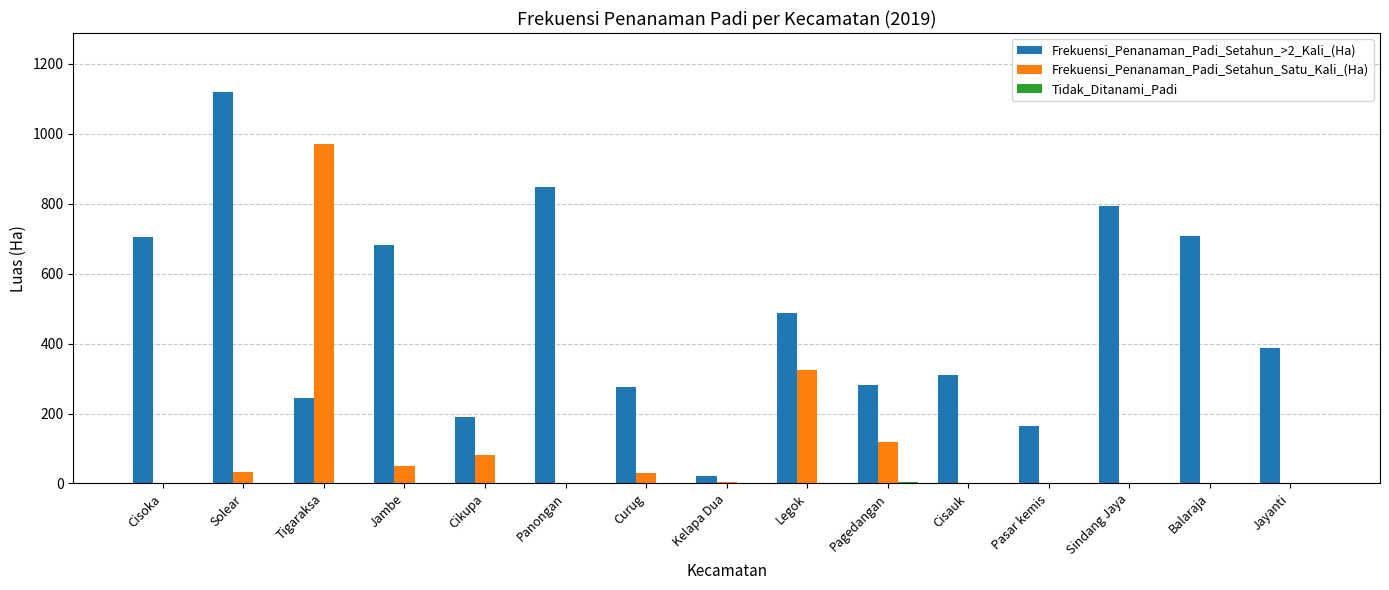

Between Cisoka and Jambe, which series saw the biggest shift?

Frekuensi_Penanaman_Padi_Setahun_Satu_Kali_(Ha)